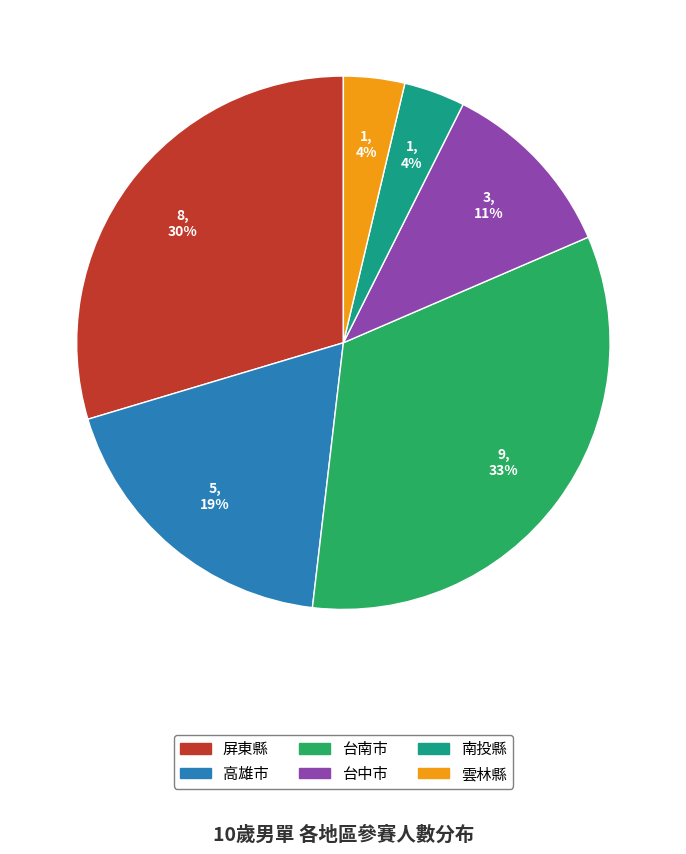

Is it true that 高雄市 is 19% of the pie?

True